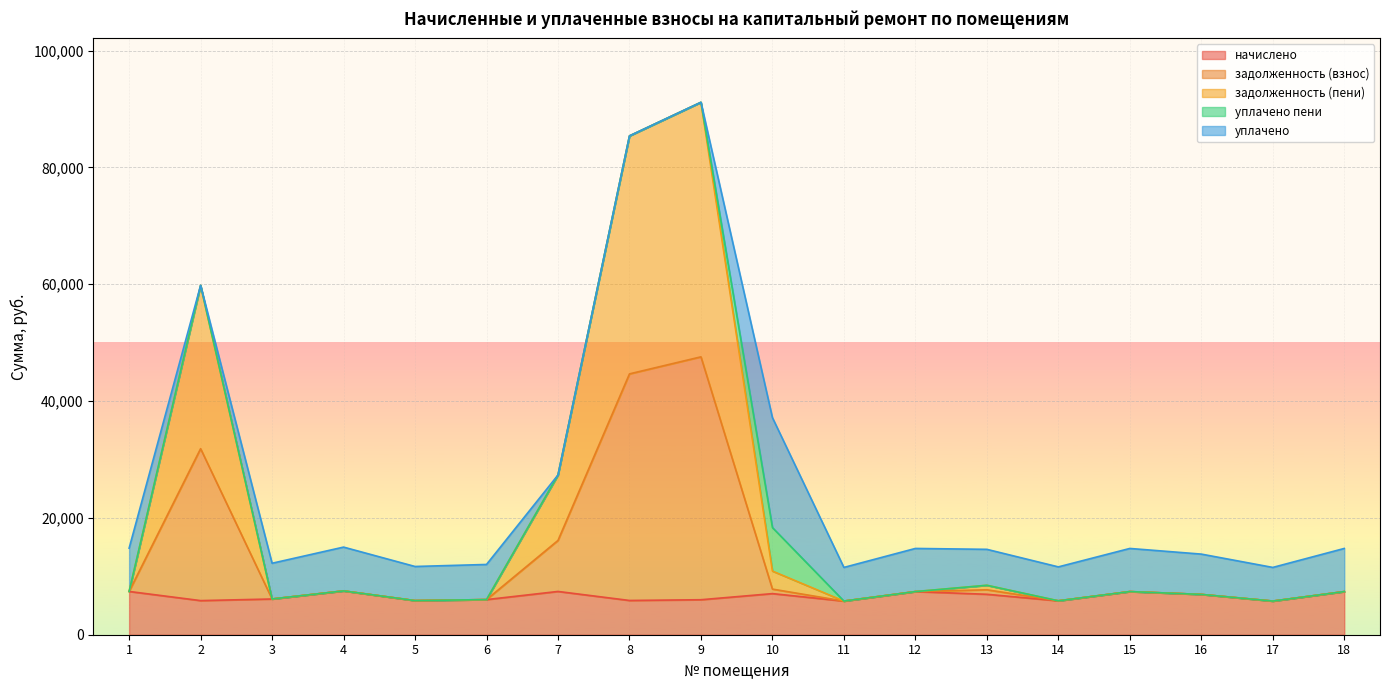

What is the smallest value displayed?

5760.0